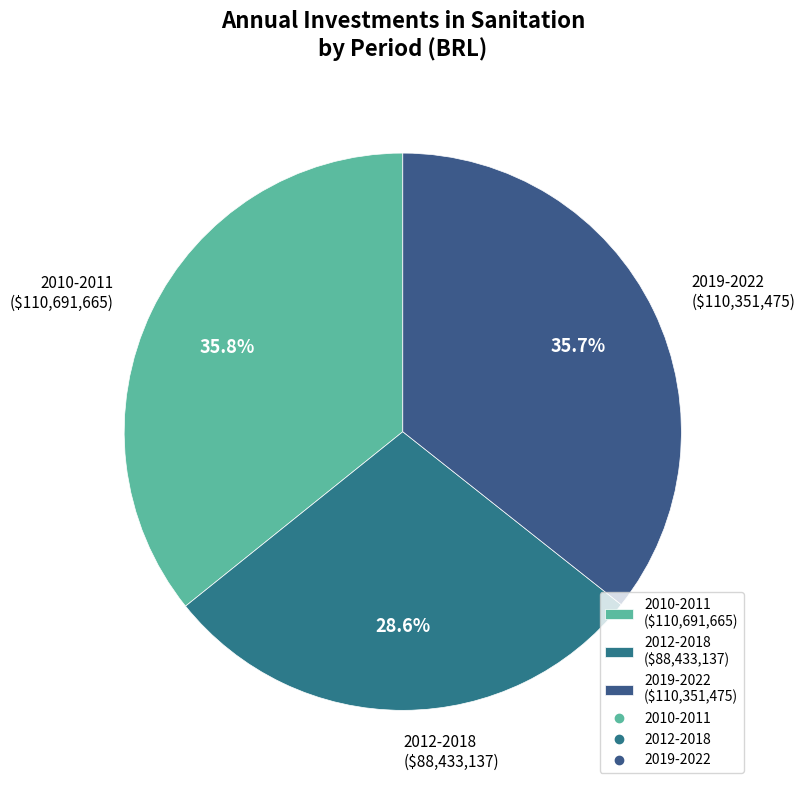

How many slices are in this pie chart?

3